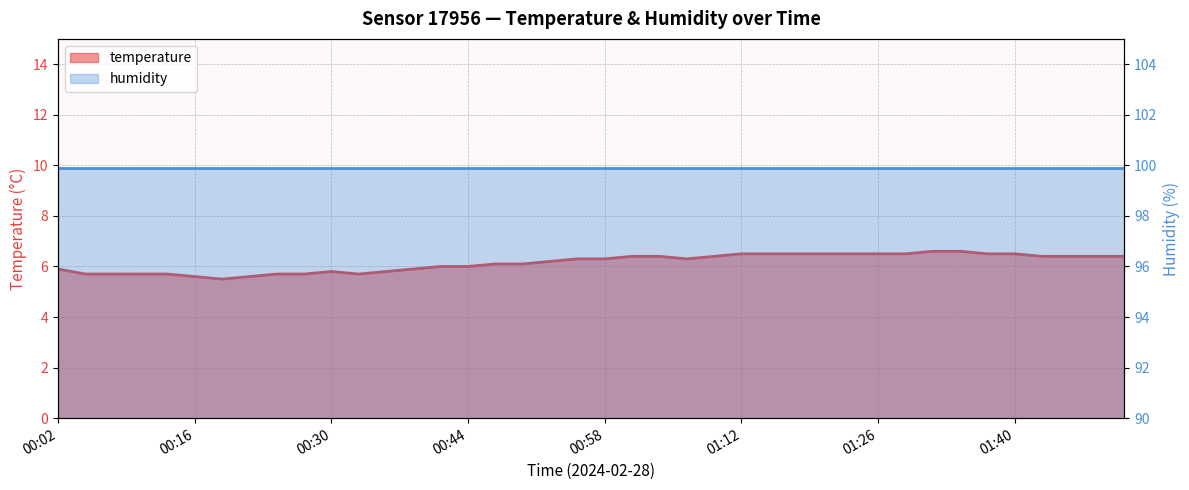

Is it true that the value at 00:07 is 9.8?

False